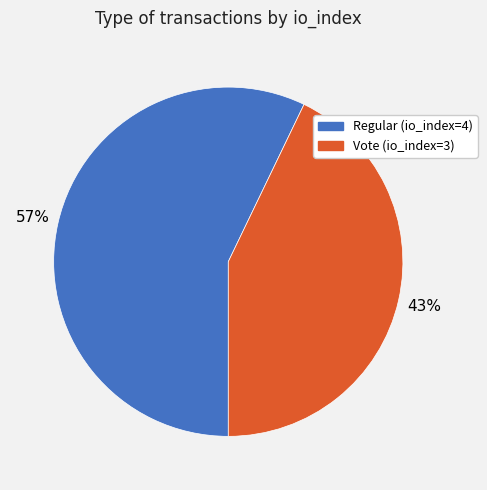

Which category has the smallest portion of the pie?

Vote (io_index=3)